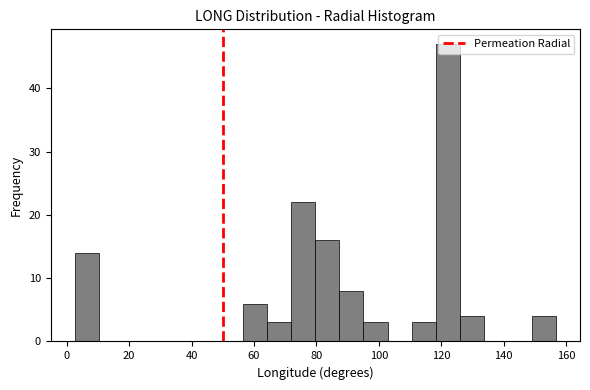

Around what value on the x-axis is the tallest bar? Give the approximate position of its centre, as read against the axis.

122